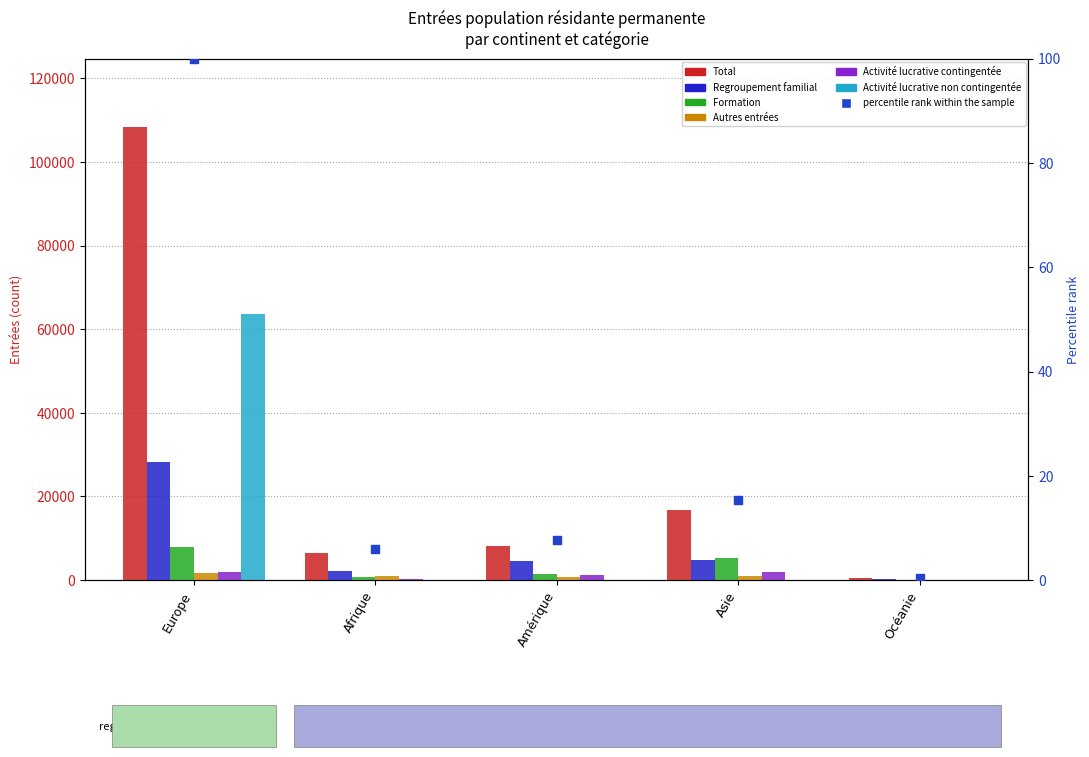

Which series contains the highest Y value?

Total